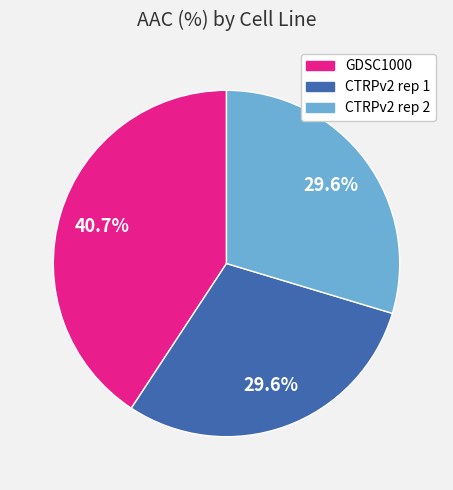

Which slice is the largest?

GDSC1000